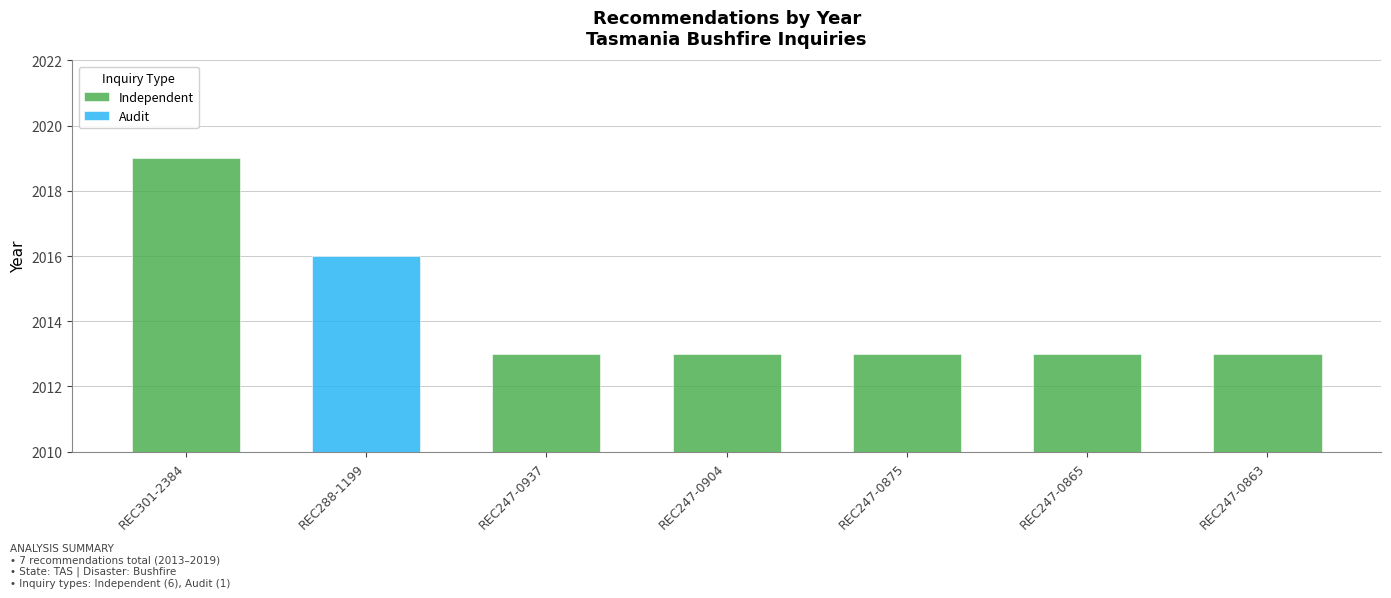

What is the average value of the Independent series?

2014